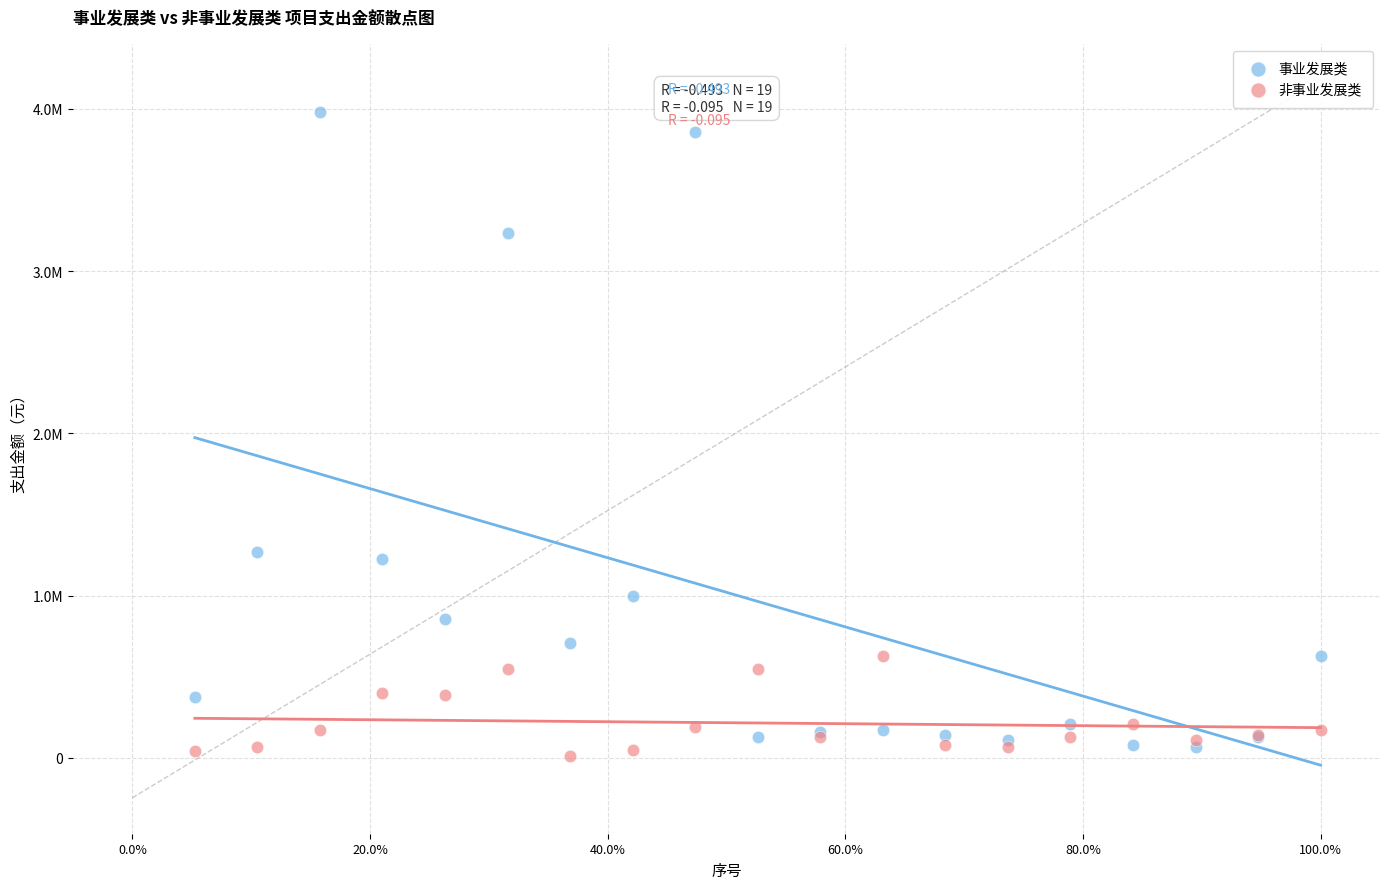

Which series contains the lowest Y value?

非事业发展类